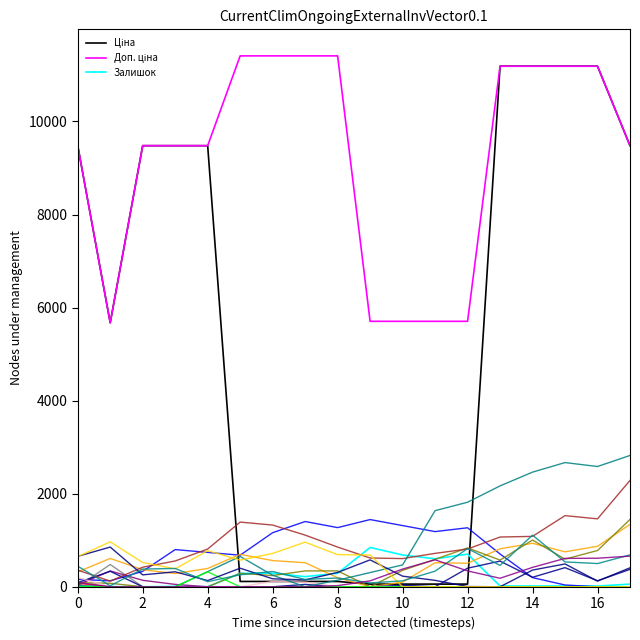

Rank the series at 6 from highest to lowest value.

Доп. ціна, Залишок, Ціна